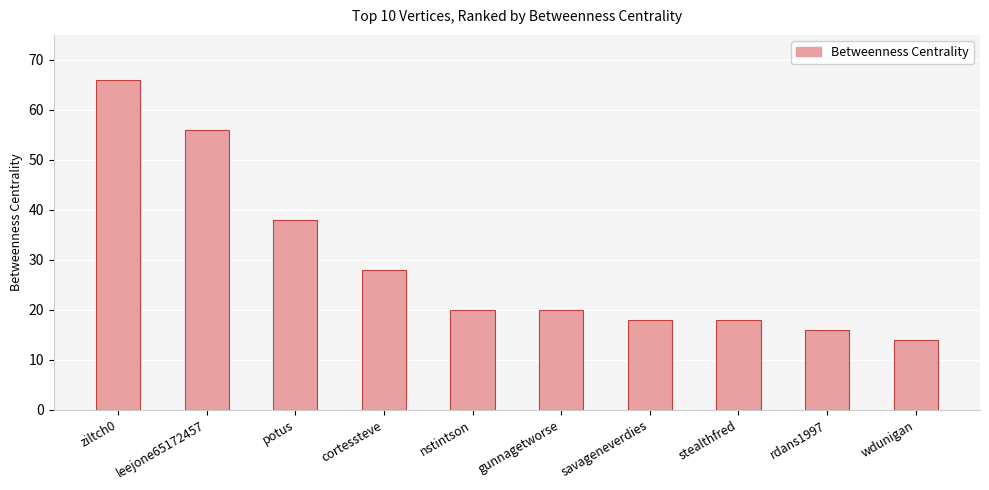

What is the sum of all values?

294